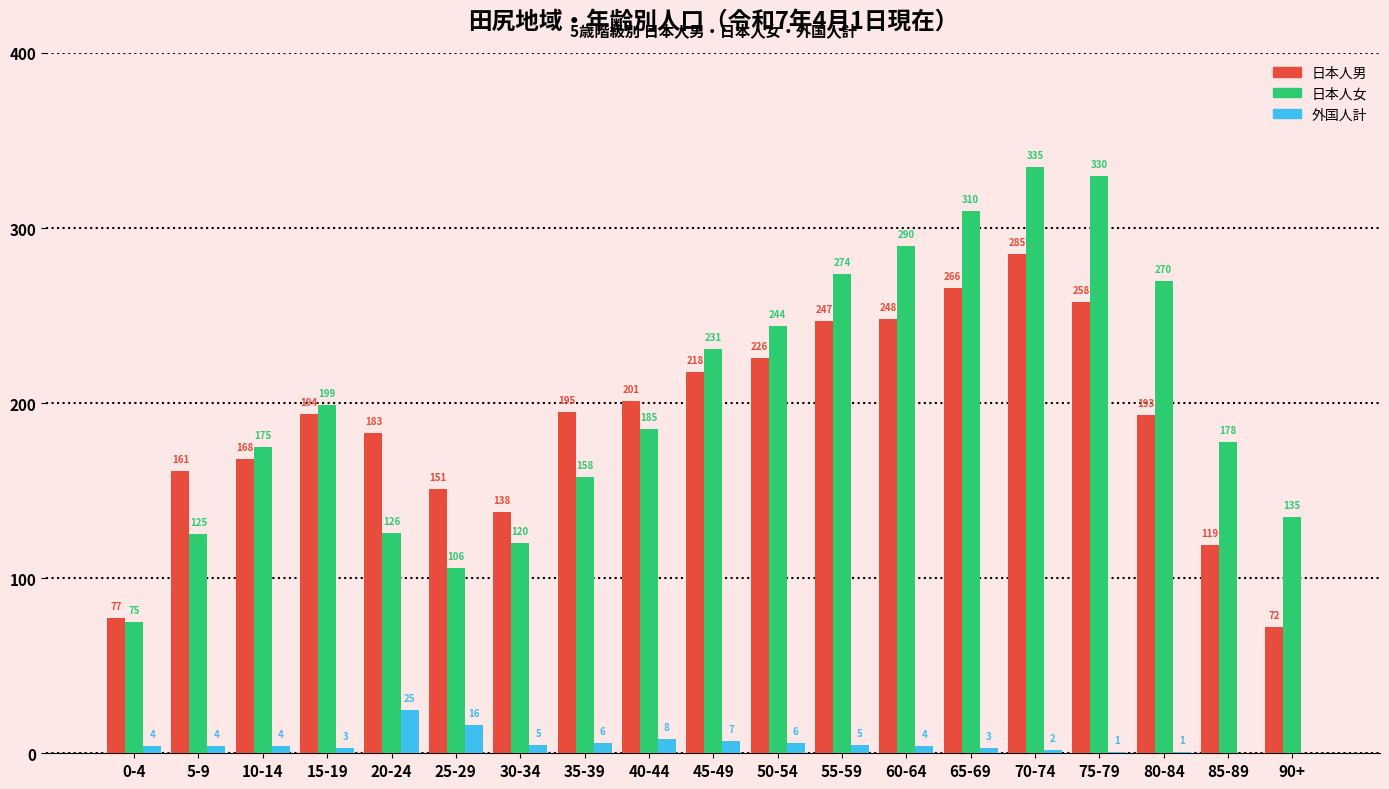

What is the greatest value displayed?

335